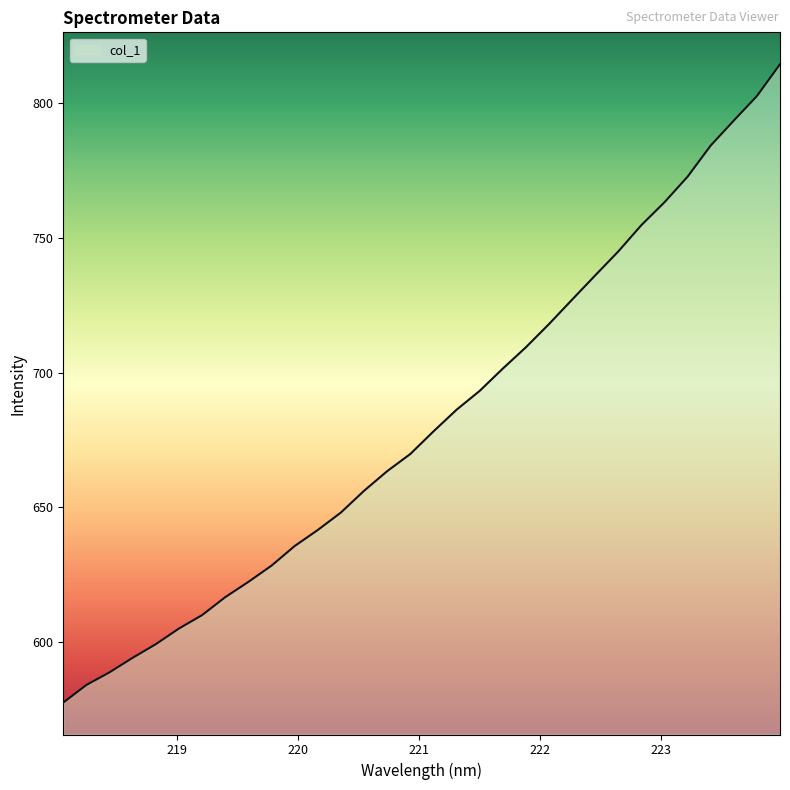

Reading left to right, list all the values displayed in this chart.

577.5	584.1	588.8	594.2	599.2	605.0	610.0	616.7	622.3	628.4	635.6	641.6	648.1	656.1	663.4	669.8	678.2	686.2	693.2	701.5	709.4	718.0	727.1	736.1	745.0	754.7	763.2	772.7	784.2	793.5	802.6	814.4